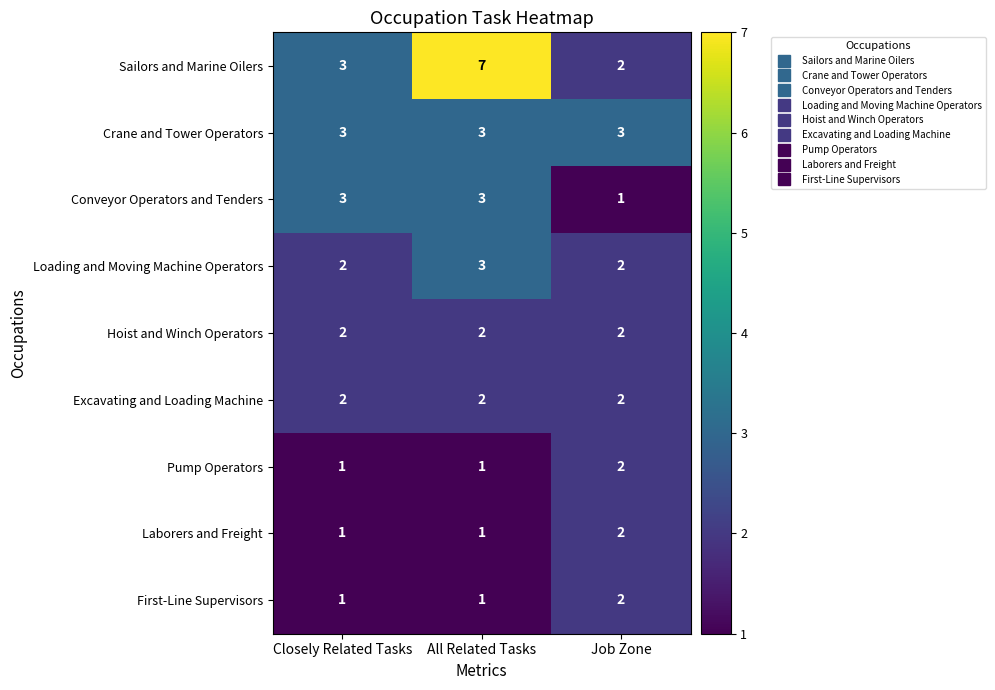

True or false: Conveyor Operators and Tenders has a value of 1 at Job Zone.

True